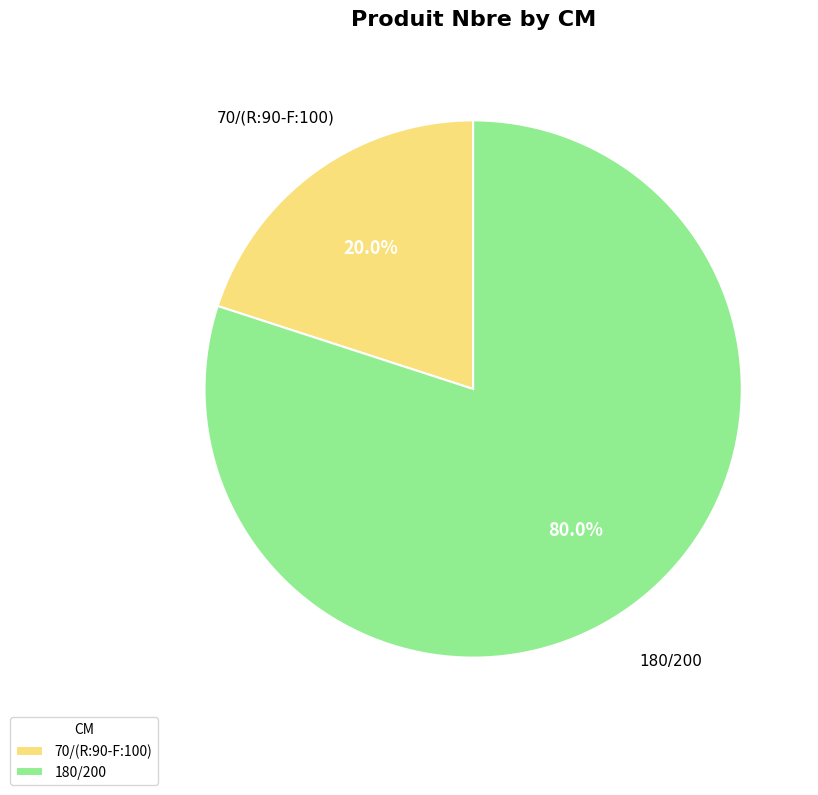

True or false: 70/(R:90-F:100) accounts for 29% of the total.

False